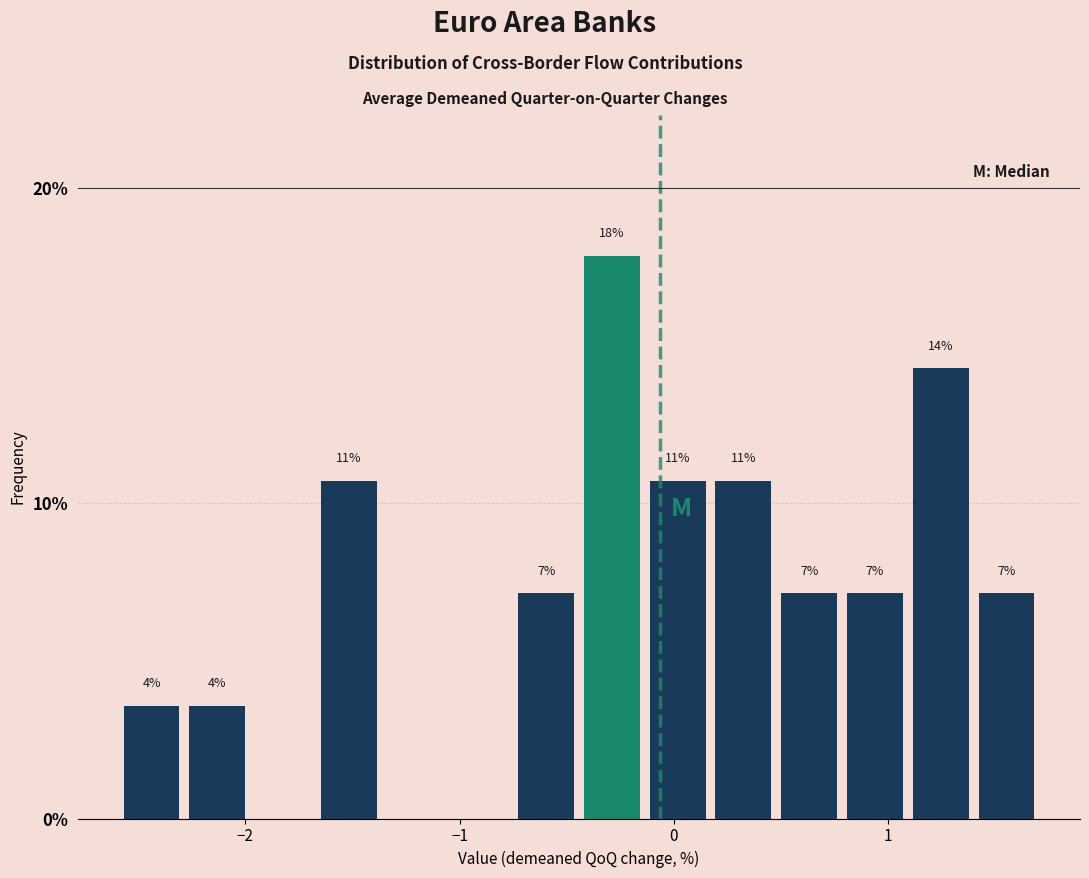

Around what value on the x-axis is the tallest bar? Give the approximate position of its centre, as read against the axis.

-0.3